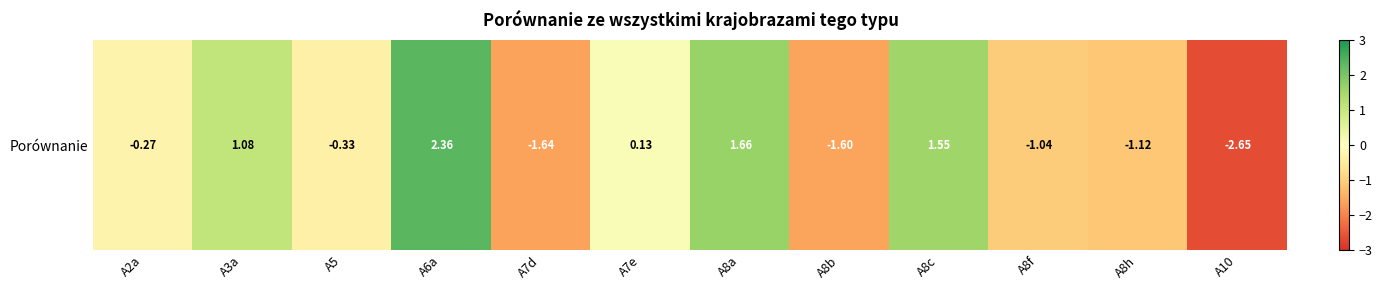

How many values are above zero?

5